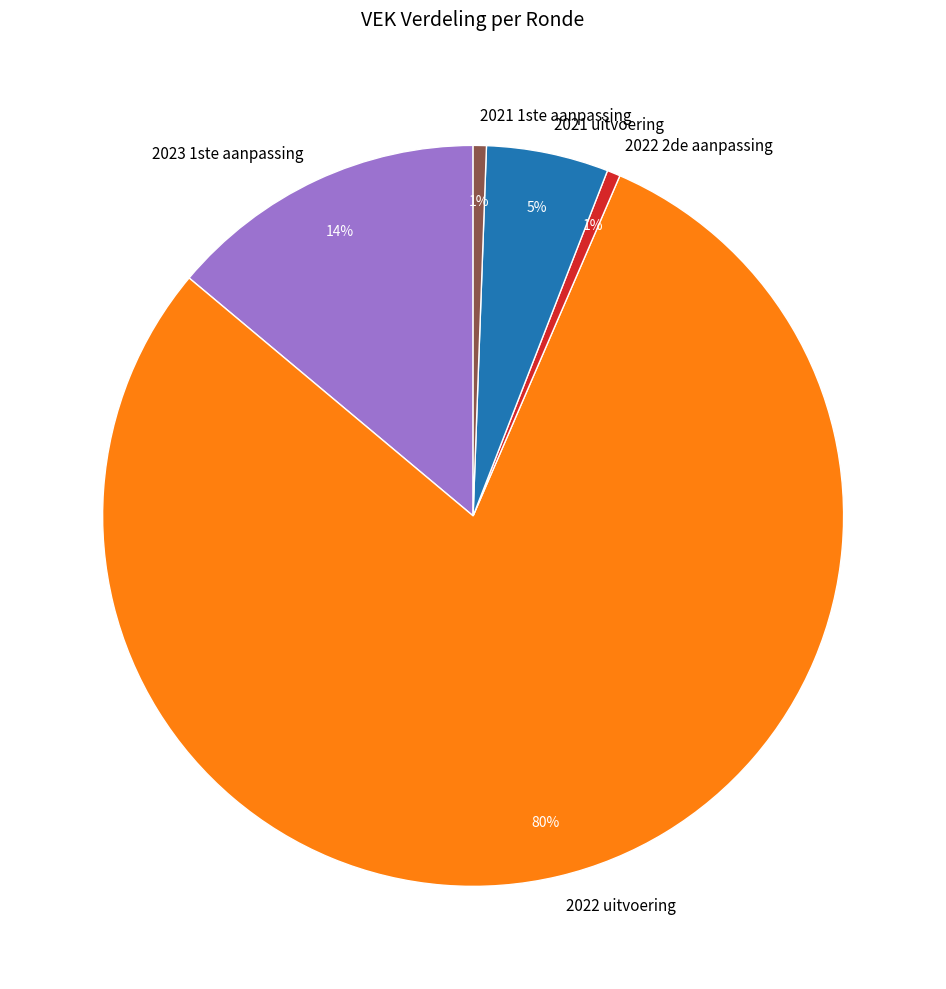

To the nearest percent, what is the average slice percentage?

20%